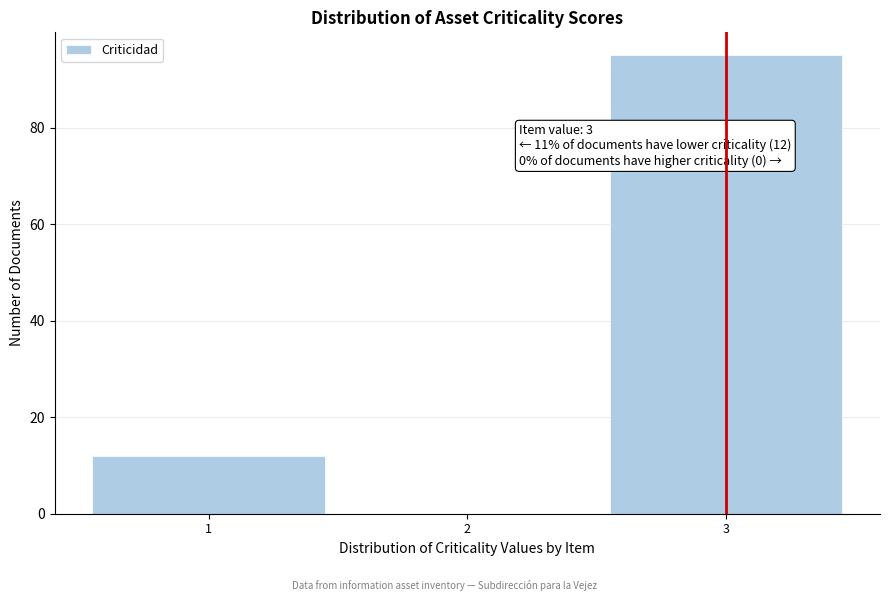

Which range on the x-axis has the tallest bar?

2.5 to 3.5